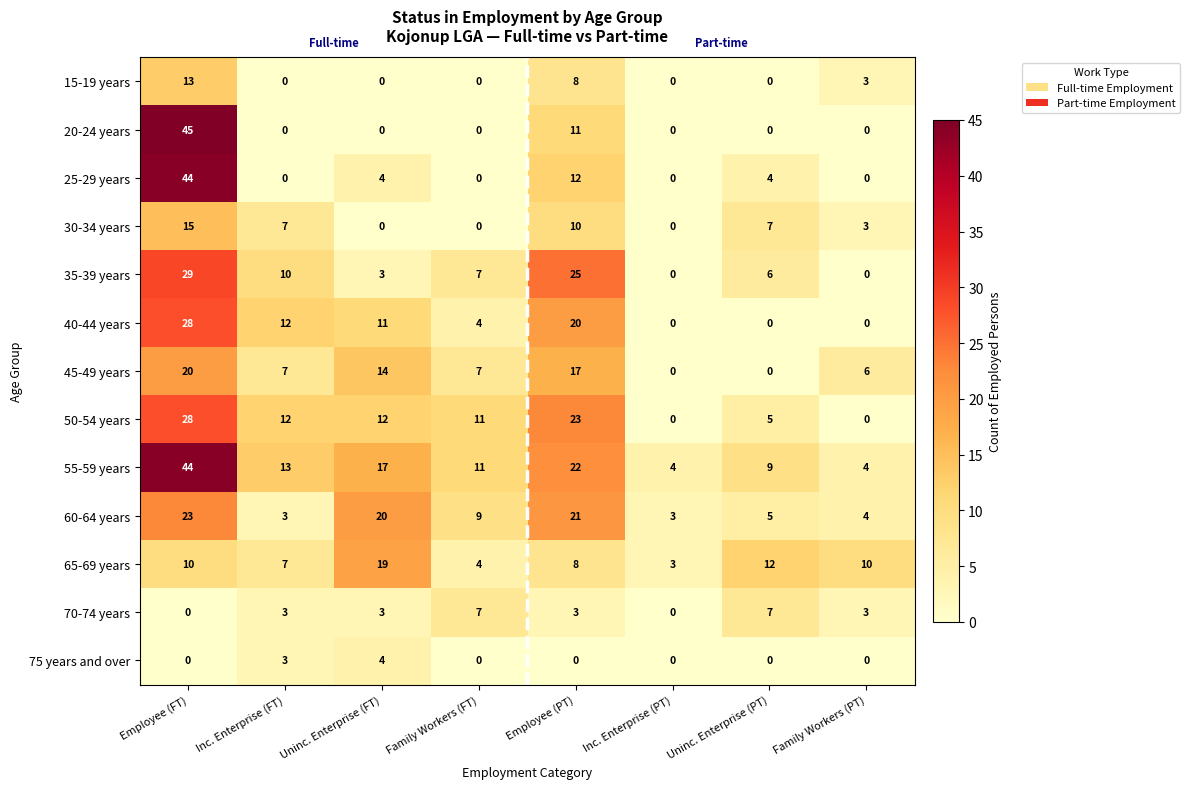

Which category has the highest value in the 35-39 years series?

Employee (FT)